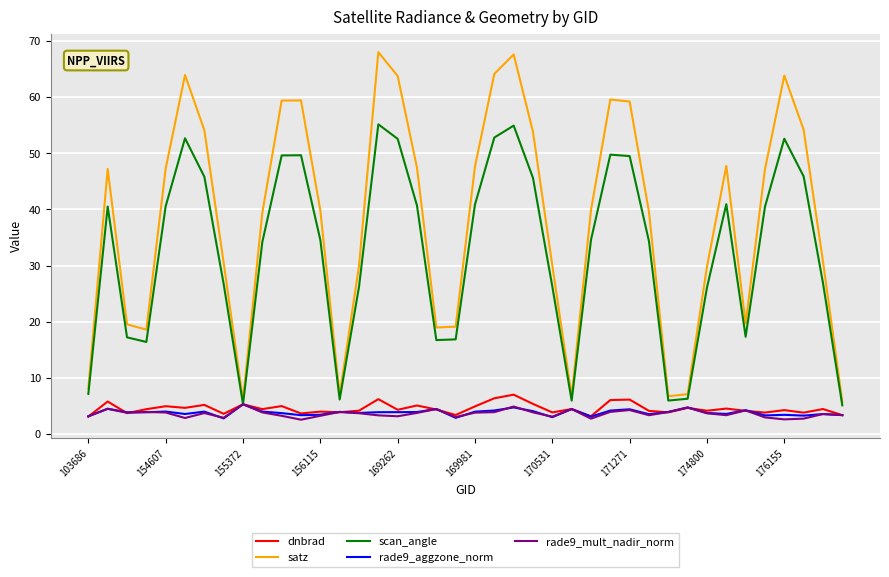

Which series has the largest total across all categories?

satz